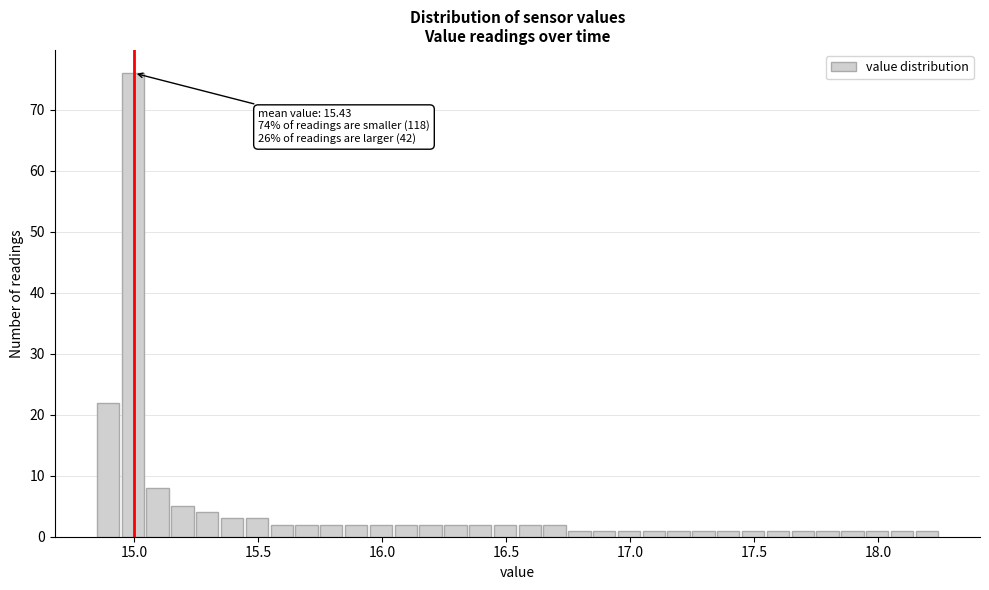

Read against the x-axis, roughly where is the centre of the tallest bar?

15.00